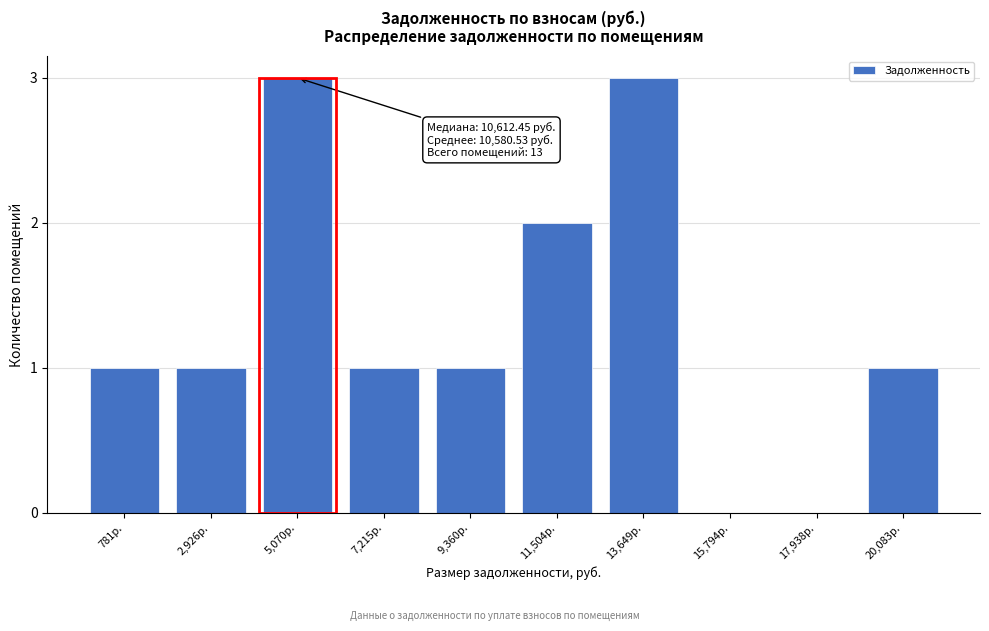

Reading left to right, what are all the values shown in this chart?

781р.=1	2,926р.=1	5,070р.=3	7,215р.=1	9,360р.=1	11,504р.=2	13,649р.=3	15,794р.=0	17,938р.=0	20,083р.=1